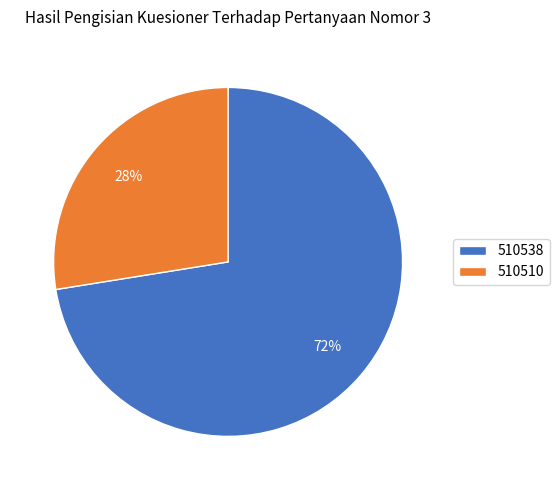

Rank the categories by value from highest to lowest.

510538, 510510